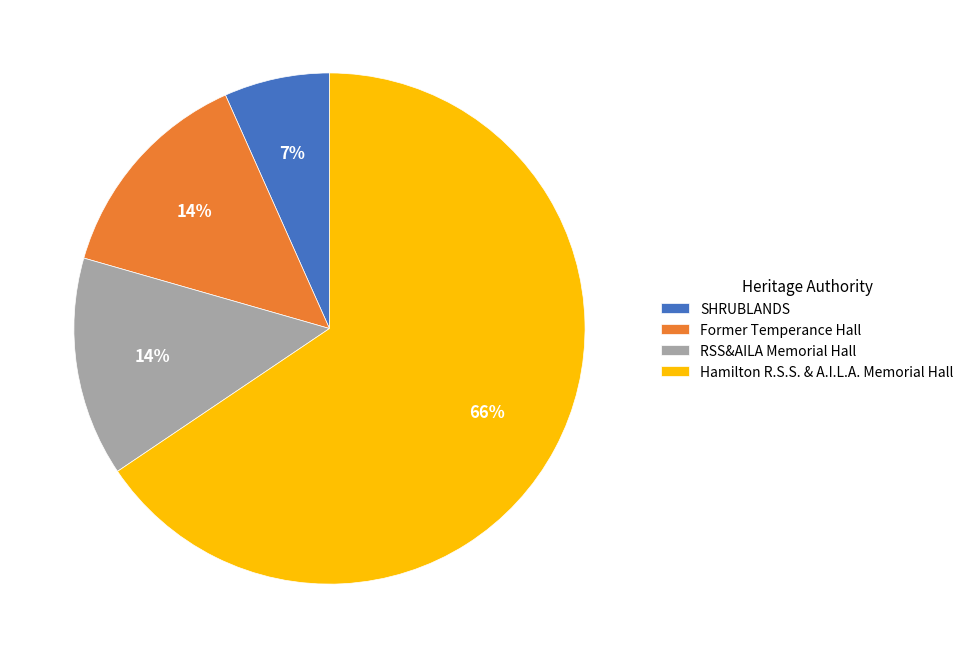

Which category accounts for the majority?

Hamilton R.S.S. & A.I.L.A. Memorial Hall